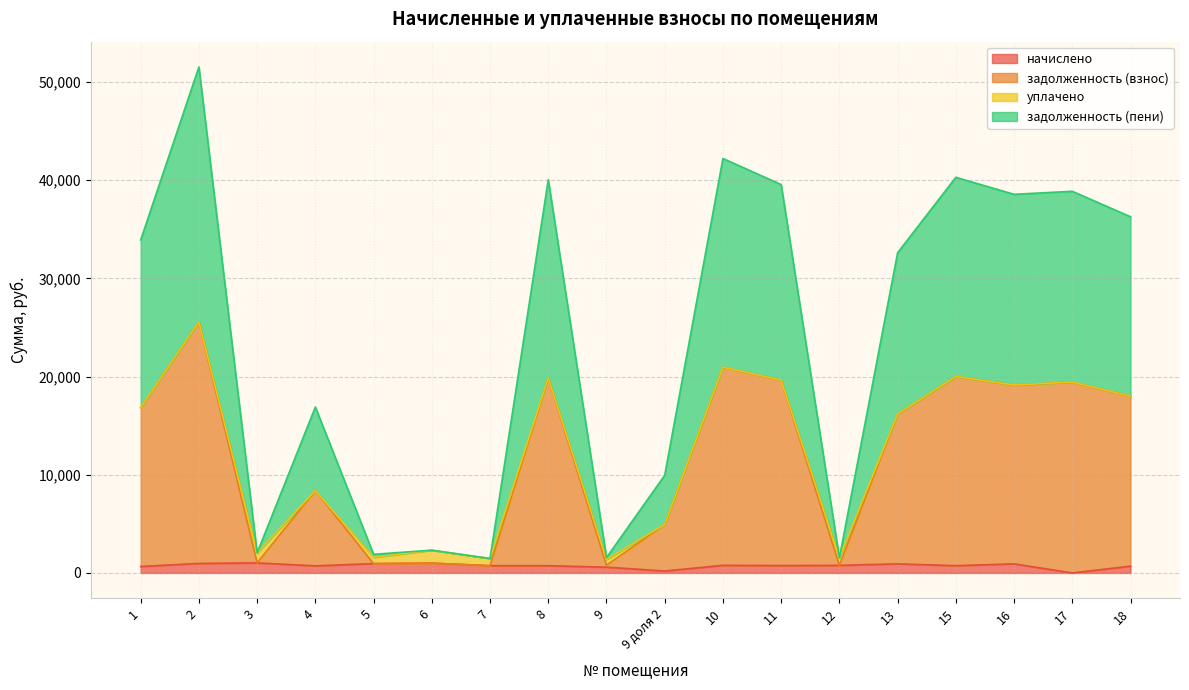

True or false: задолженность (взнос) and задолженность (пени) intersect in this chart.

False